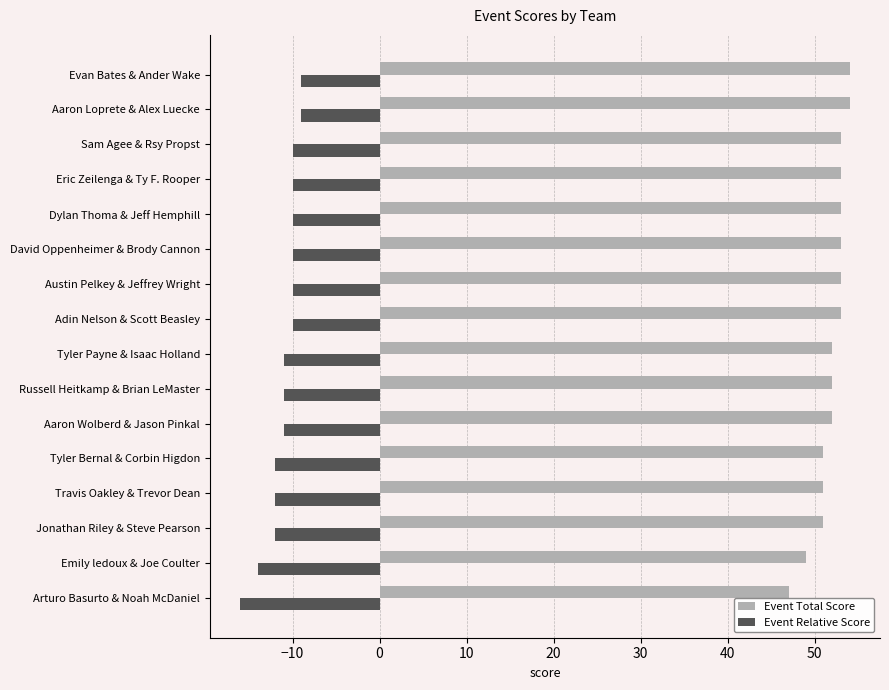

Which category has the lowest value in the Event Total Score series?

Arturo Basurto & Noah McDaniel